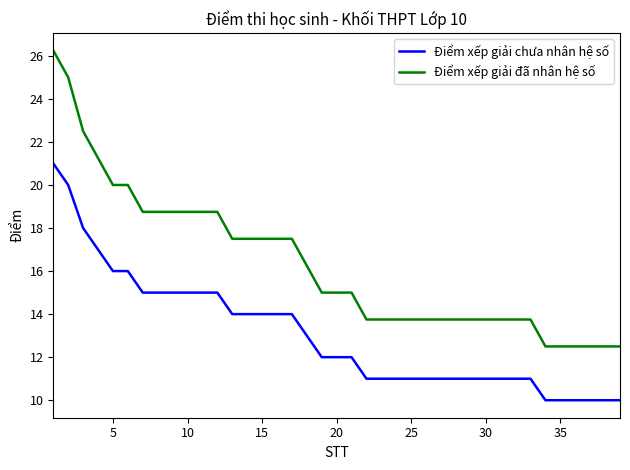

Which series has the largest range (max minus min)?

Điểm xếp giải đã nhân hệ số